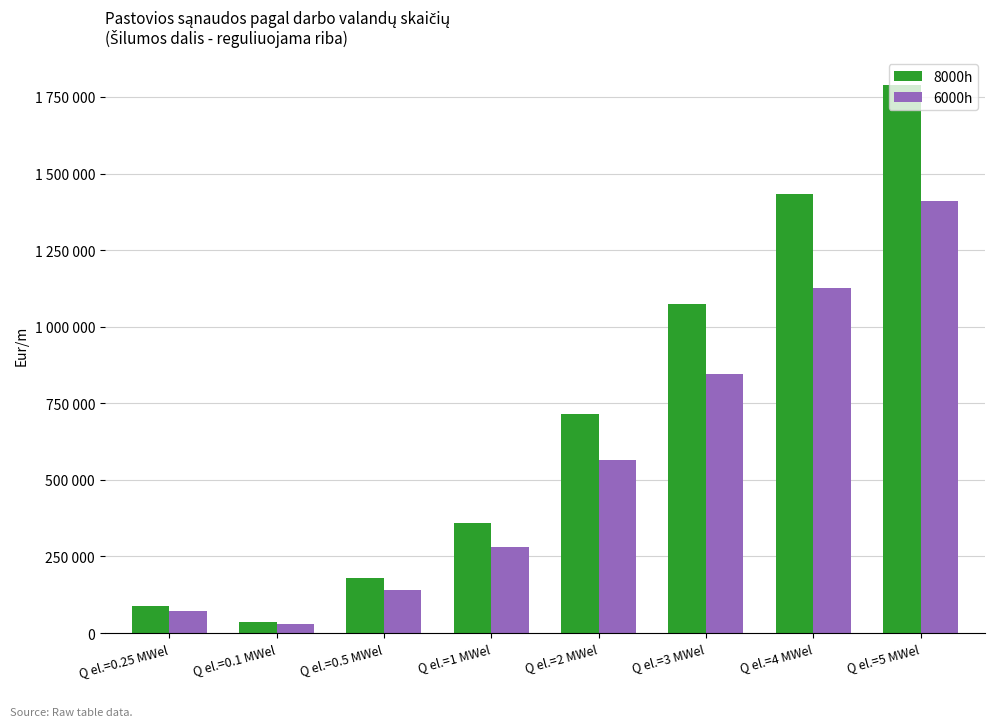

What are all the series names shown in the legend?

8000h, 6000h